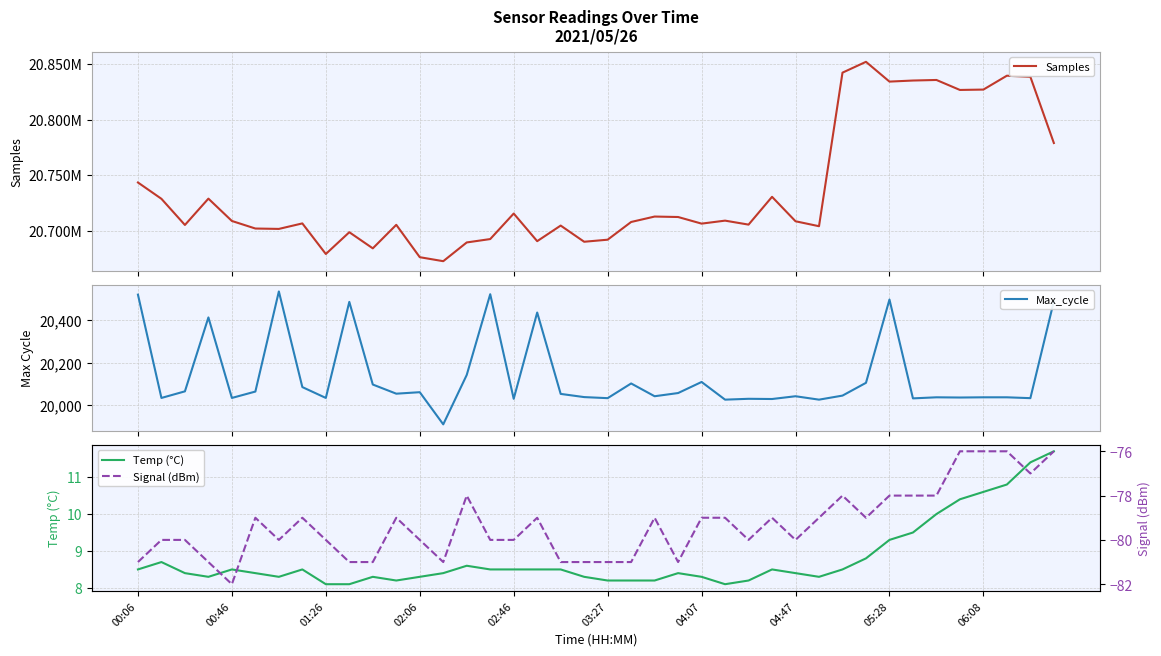

What is the maximum value for Max_cycle?

20534